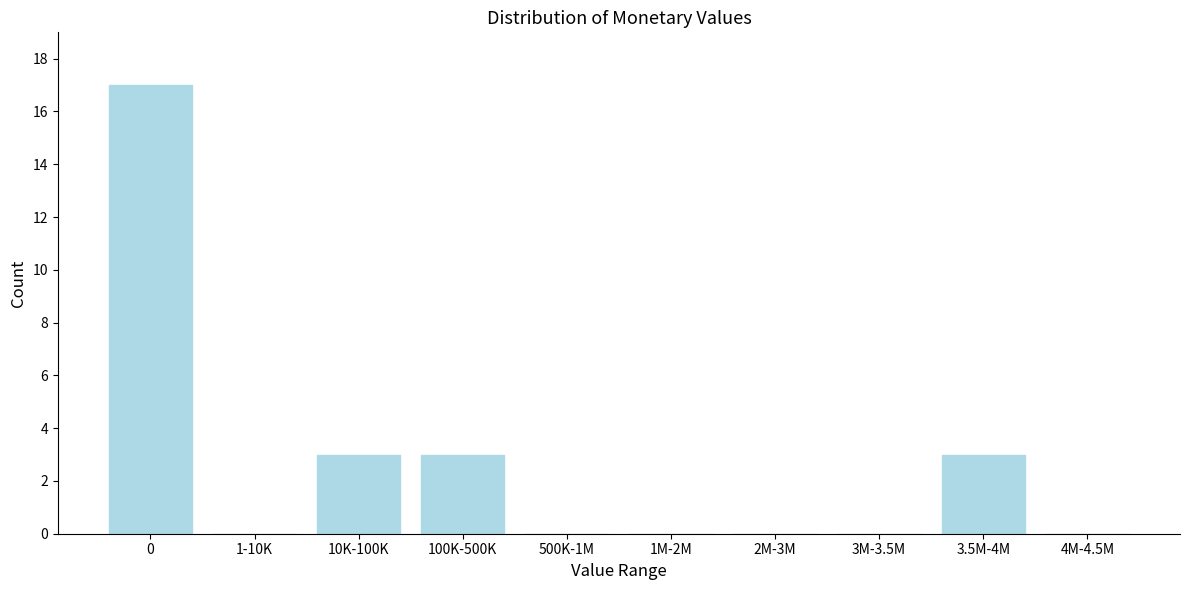

Reading left to right, transcribe all the data shown in this chart.

0=17	1-10K=0	10K-100K=3	100K-500K=3	500K-1M=0	1M-2M=0	2M-3M=0	3M-3.5M=0	3.5M-4M=3	4M-4.5M=0